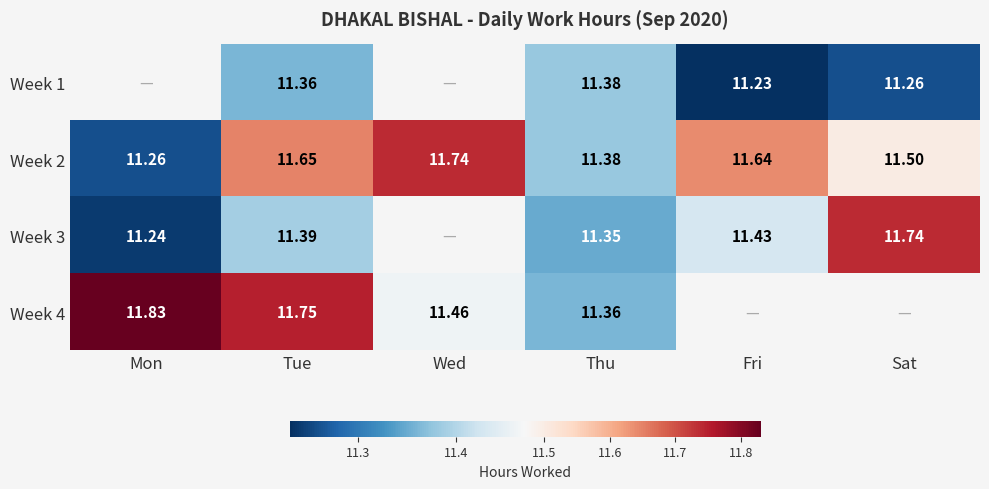

Is the value of Week 2 at Mon greater than the value of Week 4 at Tue?

No